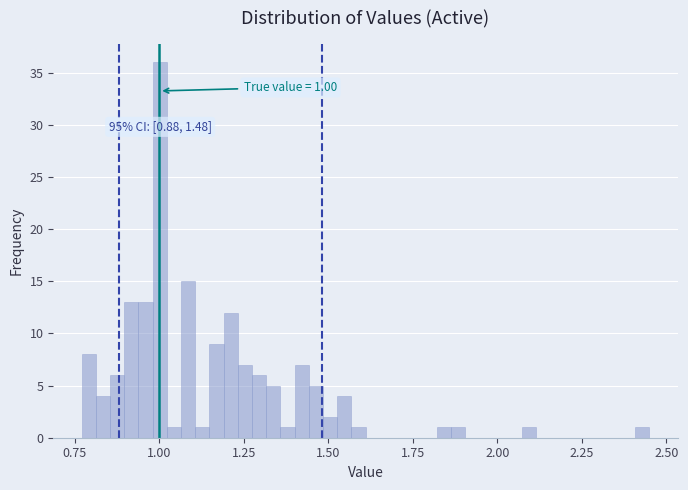

Read against the x-axis, roughly where is the centre of the tallest bar?

1.00